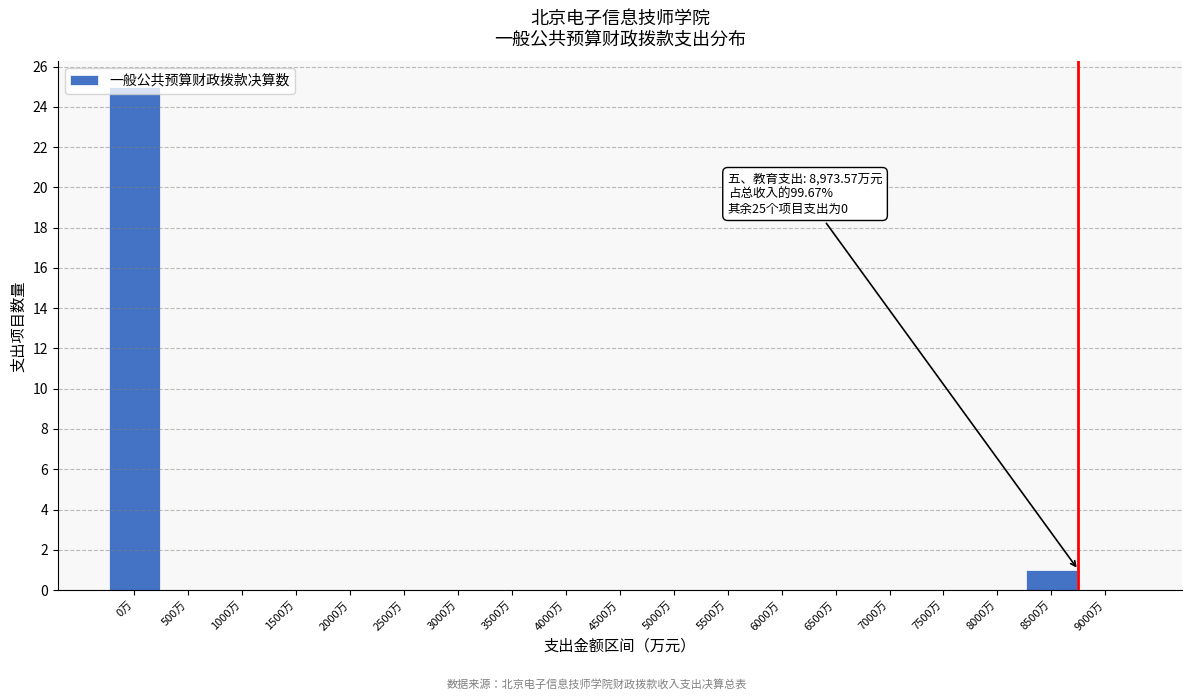

Where is the data nearest to the value 12?

8500万